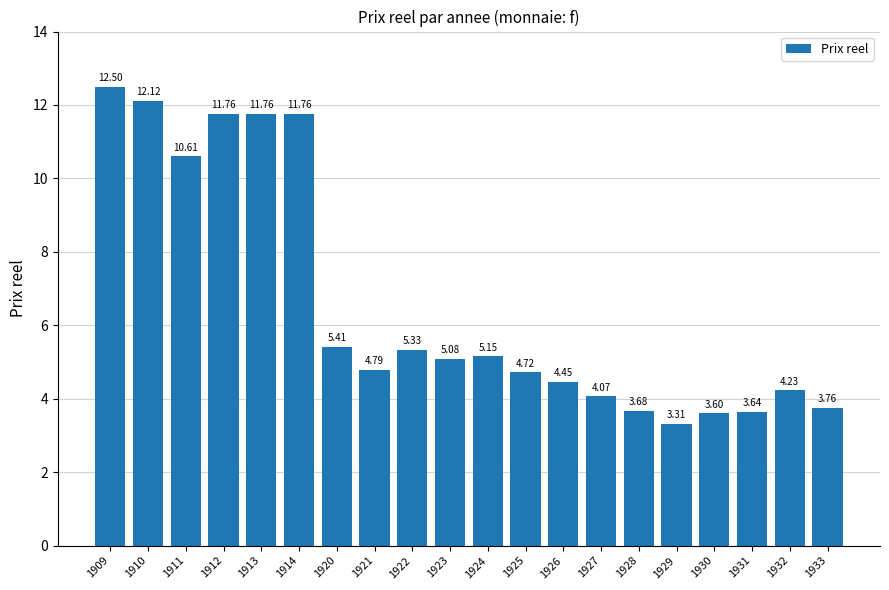

What is the value of the 18th bar from the left?

3.6